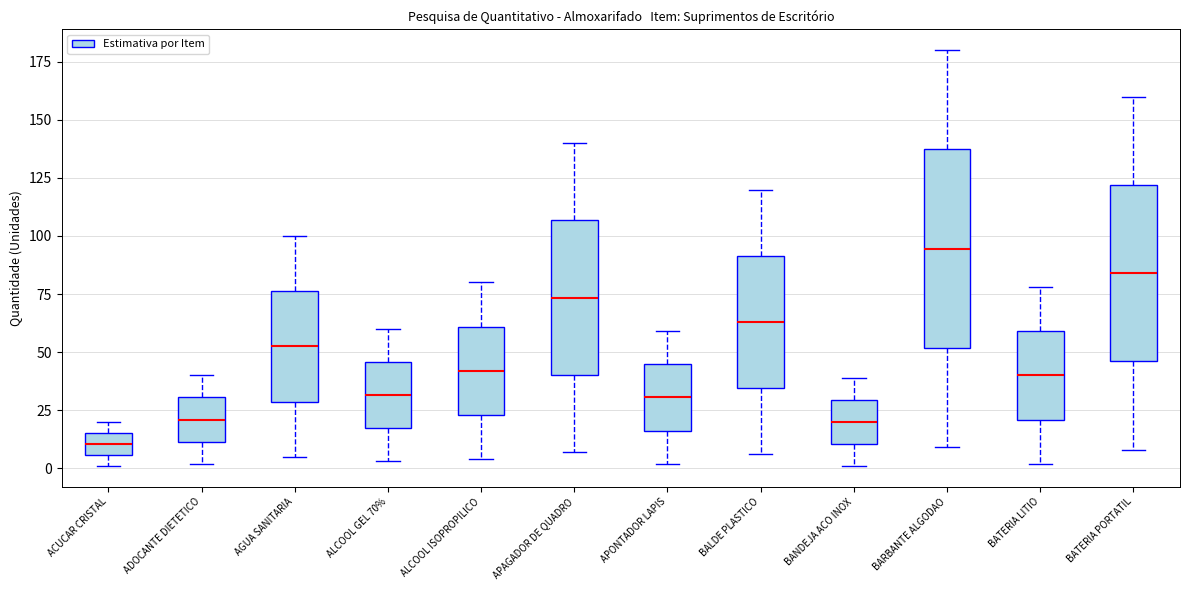

Which box is the tallest, from its lower edge to its upper edge?

BARBANTE ALGODAO